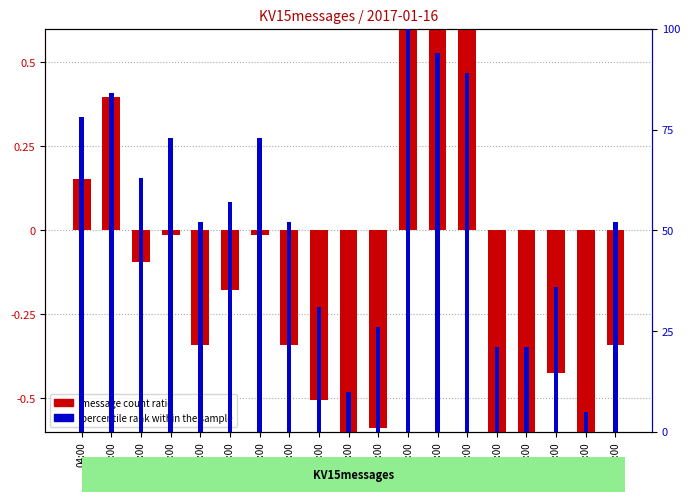

Which series has the largest range (max minus min)?

message count ratio